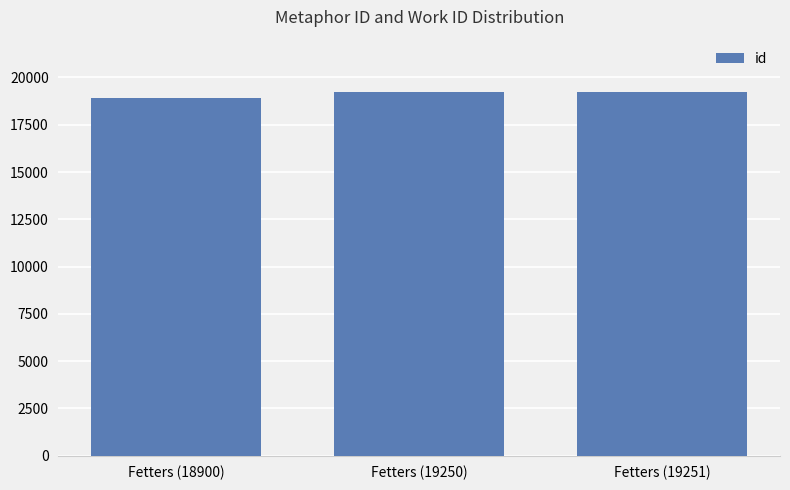

Read the value at Fetters (18900).

18900